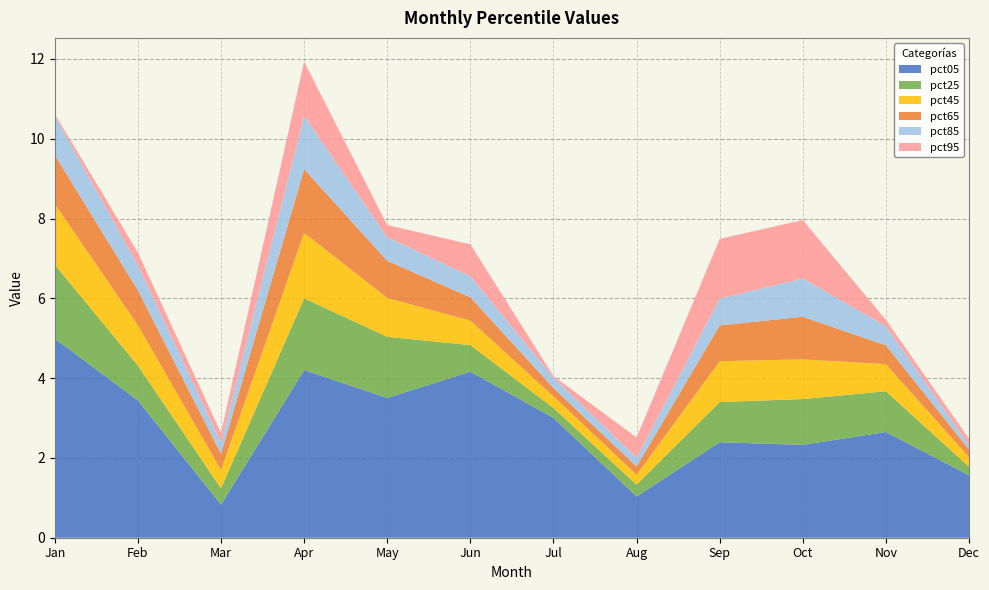

Reading left to right, list all the values displayed in this chart.

pct05: 5.0	3.4	0.8	4.2	3.5	4.2	3.0	1.0	2.4	2.3	2.7	1.6
pct25: 1.9	0.9	0.4	1.8	1.5	0.7	0.2	0.3	1.0	1.1	1.0	0.2
pct45: 1.5	1.0	0.5	1.6	1.0	0.6	0.3	0.2	1.0	1.0	0.7	0.2
pct65: 1.2	0.9	0.4	1.6	0.9	0.6	0.2	0.2	0.9	1.1	0.5	0.2
pct85: 1.0	0.6	0.3	1.3	0.6	0.5	0.3	0.2	0.7	1.0	0.5	0.1
pct95: 0.0	0.3	0.2	1.4	0.3	0.8	0.0	0.5	1.5	1.5	0.2	0.2